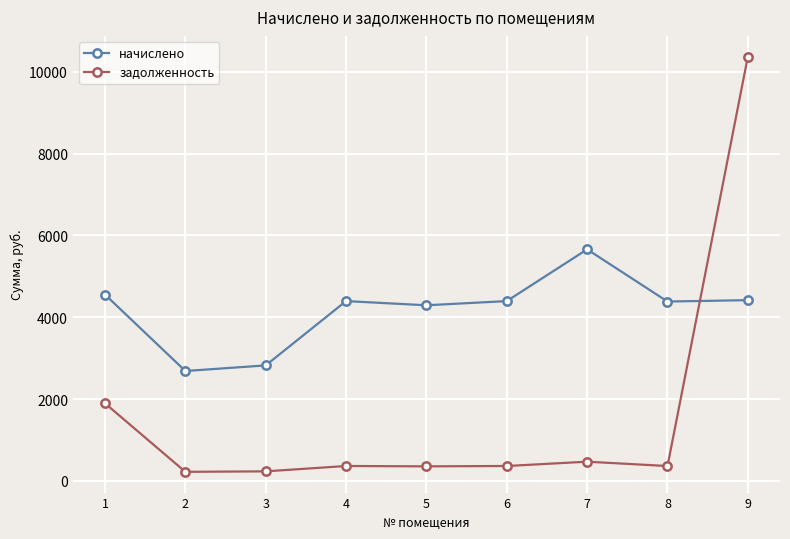

What is the minimum value for начислено?

2687.5